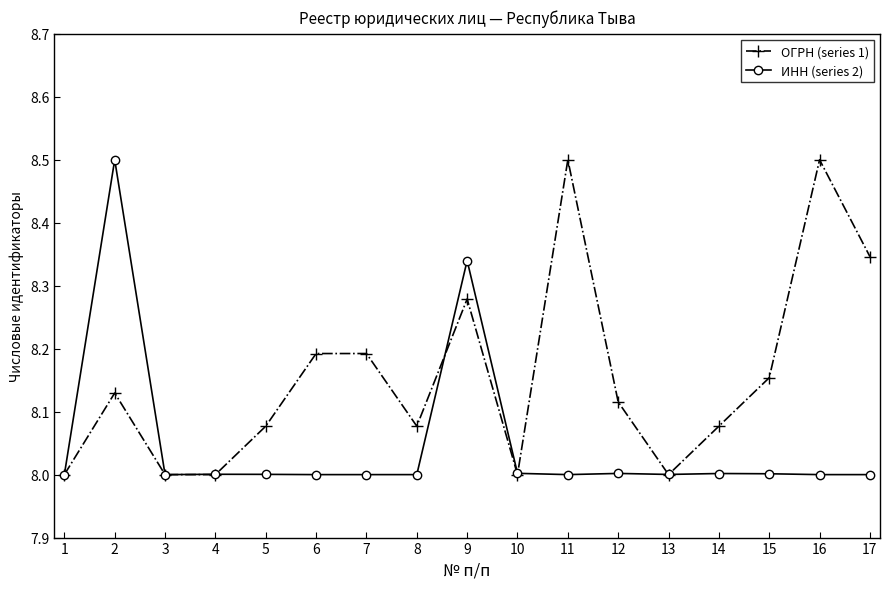

What is the smallest value displayed?

8.0